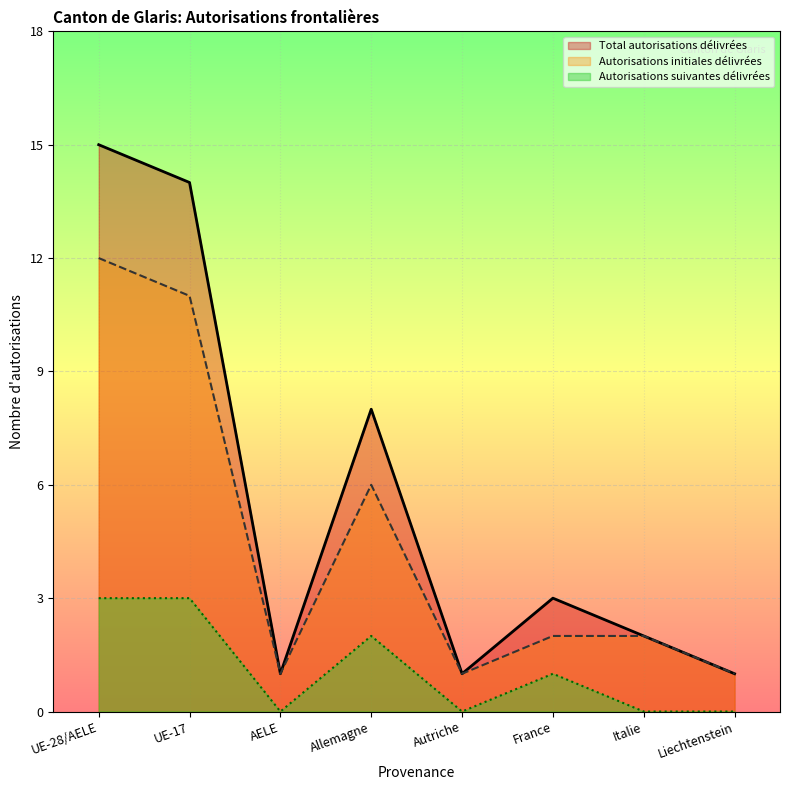

At how many categories does at least one series exceed 10?

2